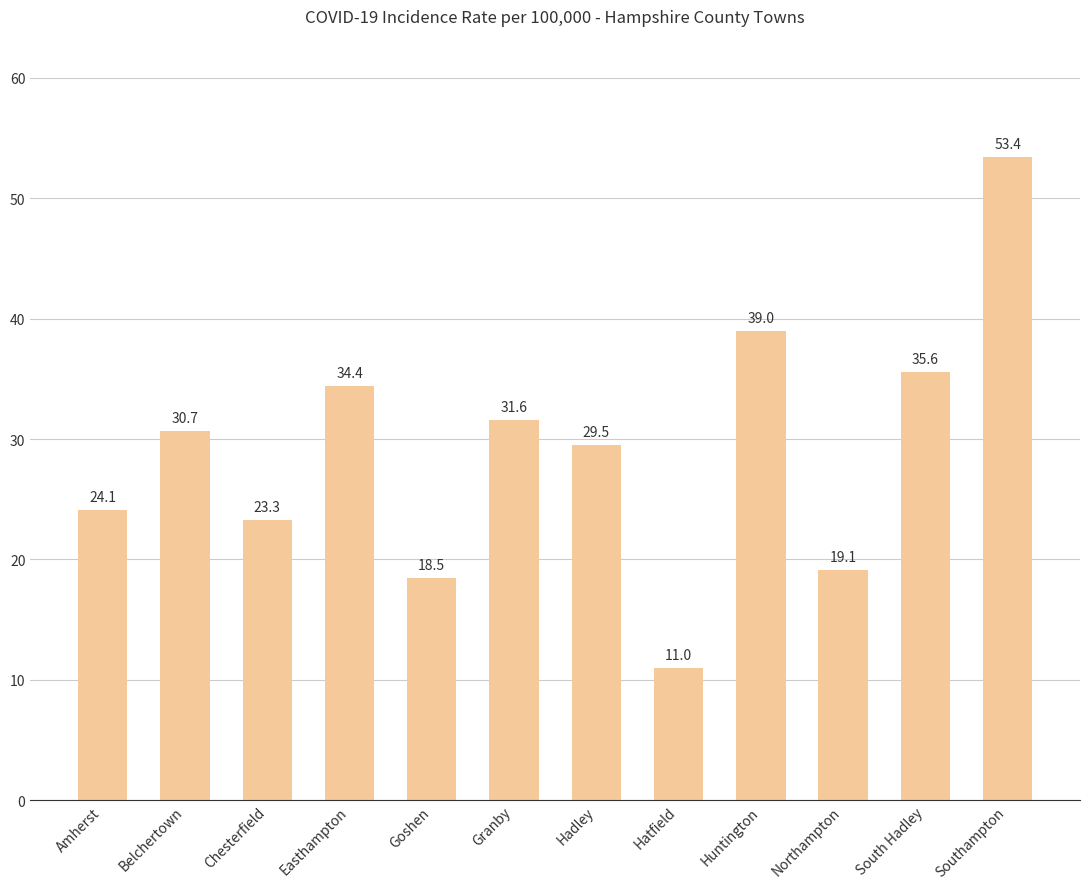

List the labels in order of value, smallest first.

Hatfield, Goshen, Northampton, Chesterfield, Amherst, Hadley, Belchertown, Granby, Easthampton, South Hadley, Huntington, Southampton